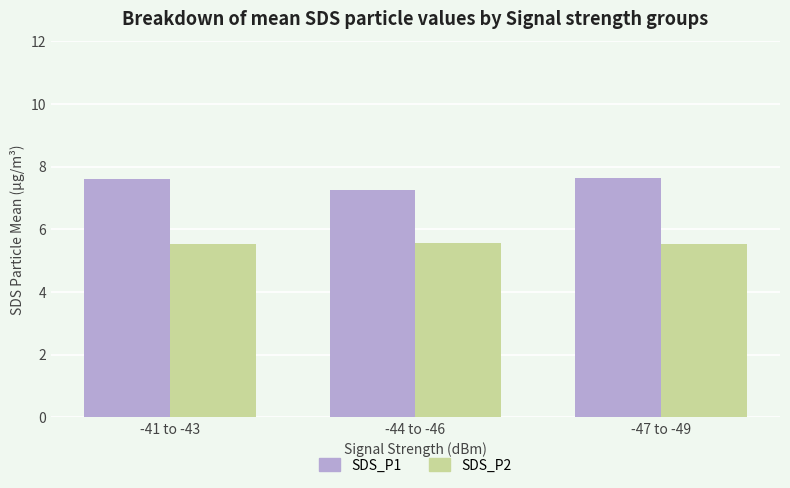

What is the sum of the SDS_P2 values at -44 to -46 and -47 to -49?

11.1